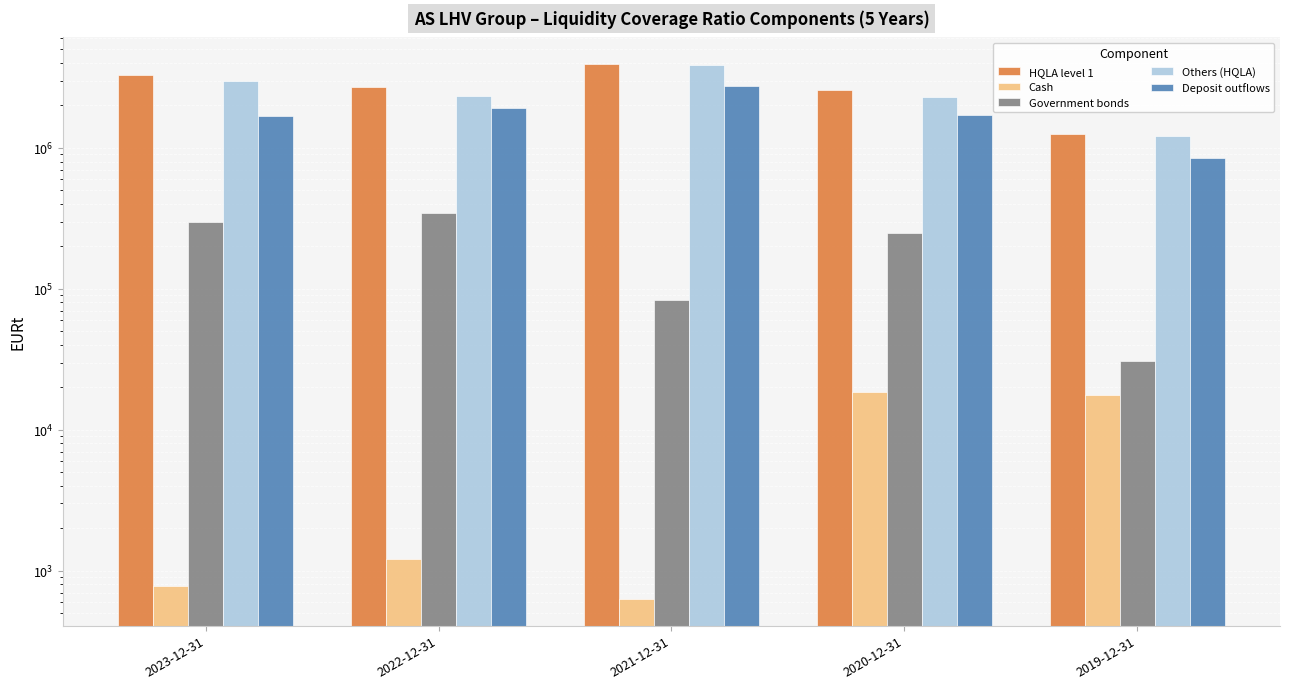

Reading right to left, list all the values displayed in this chart.

HQLA level 1: 2019-12-31=1255592.1	2020-12-31=2554272.5	2021-12-31=3924740.2	2022-12-31=2690650.2	2023-12-31=3266271.0
Cash: 2019-12-31=17508.7	2020-12-31=18577.4	2021-12-31=631.3	2022-12-31=1220.4	2023-12-31=773.6
Government bonds: 2019-12-31=30542.3	2020-12-31=247143.8	2021-12-31=83903.6	2022-12-31=344556.3	2023-12-31=297893.9
Others (HQLA): 2019-12-31=1207541.1	2020-12-31=2288551.4	2021-12-31=3840205.3	2022-12-31=2344873.5	2023-12-31=2967603.4
Deposit outflows: 2019-12-31=850839.5	2020-12-31=1702007.9	2021-12-31=2748602.1	2022-12-31=1904364.7	2023-12-31=1682142.9